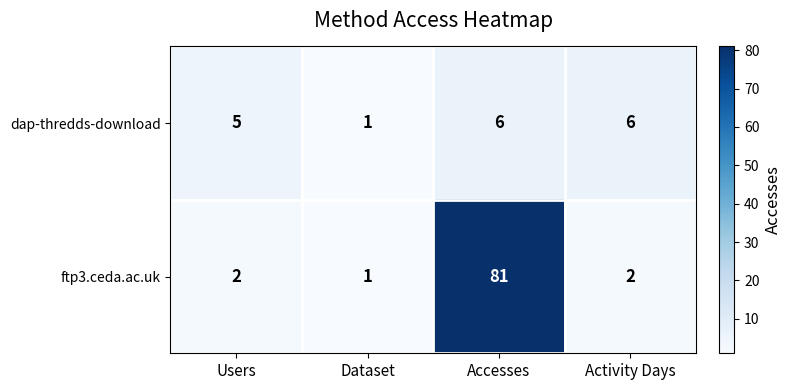

Rank the series by their maximum value, from highest to lowest.

ftp3.ceda.ac.uk, dap-thredds-download